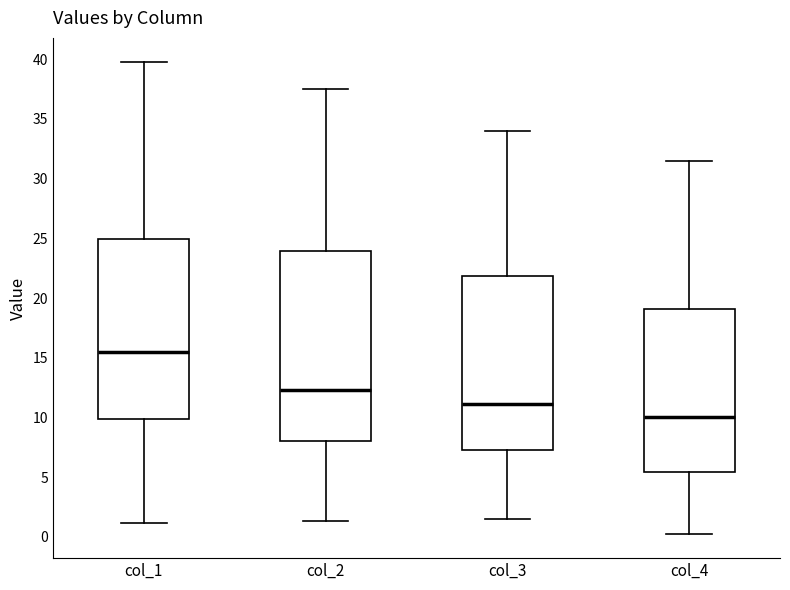

Reading left to right, read every box against the y-axis: the position of its median line, the range the box covers, and the ends of its whiskers. The values are not printed on the chart, so give them approximately, as read against the axis.

col_1: median 15.5, box 10.0 to 25.0, whiskers 1.0 to 40.0
col_2: median 12.5, box 8.0 to 24.0, whiskers 1.5 to 37.5
col_3: median 11.0, box 7.5 to 22.0, whiskers 1.5 to 34.0
col_4: median 10.0, box 5.5 to 19.0, whiskers 0.0 to 31.5